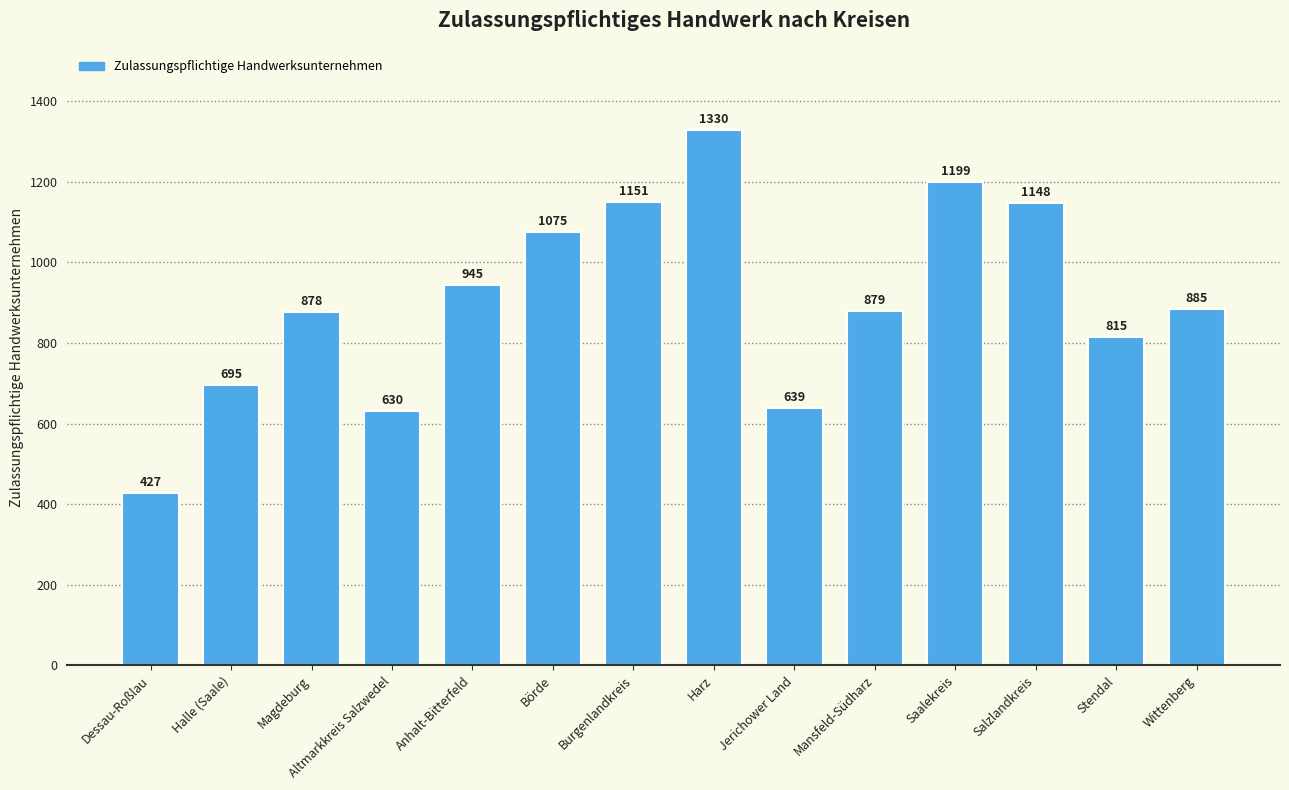

Reading left to right, what are all the values shown in this chart?

Dessau-Roßlau=427	Halle (Saale)=695	Magdeburg=878	Altmarkkreis Salzwedel=630	Anhalt-Bitterfeld=945	Börde=1075	Burgenlandkreis=1151	Harz=1330	Jerichower Land=639	Mansfeld-Südharz=879	Saalekreis=1199	Salzlandkreis=1148	Stendal=815	Wittenberg=885